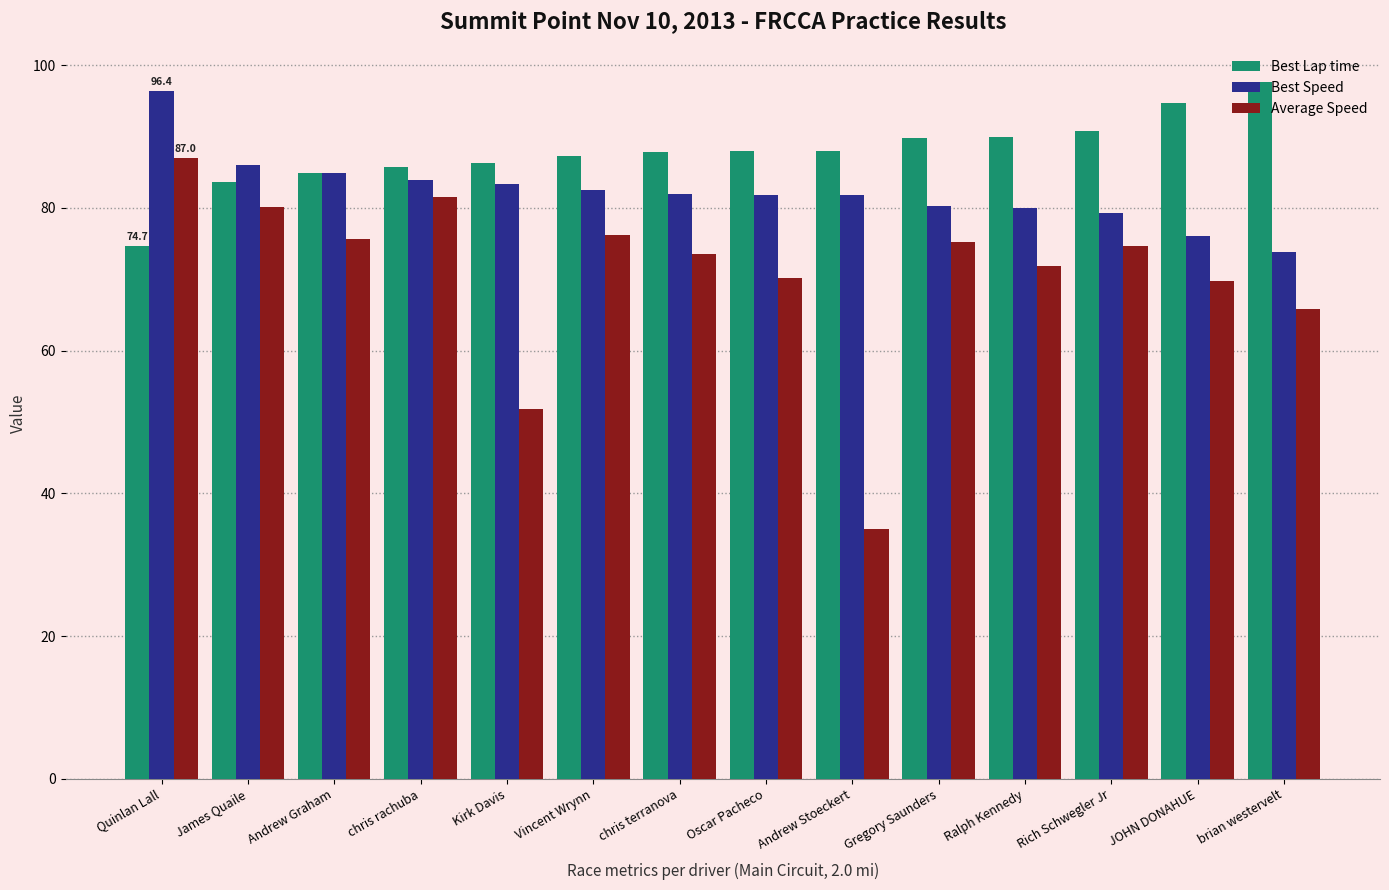

Which category has the lowest value in the Best Speed series?

brian westervelt